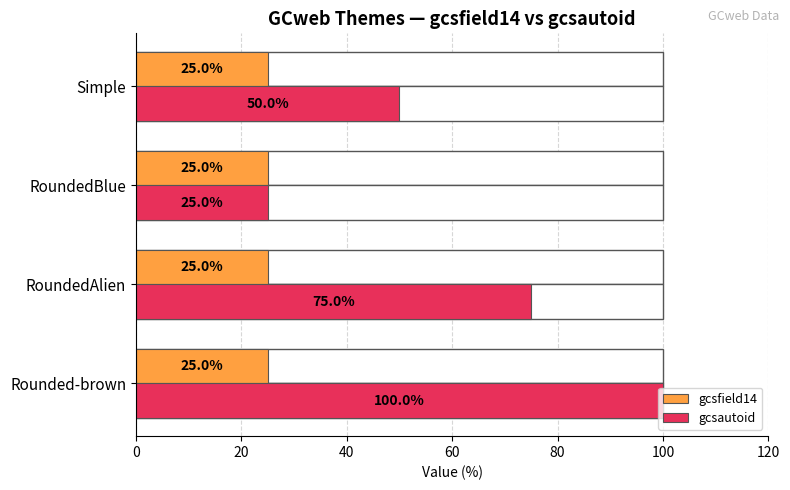

How many bars are there in each group?

2